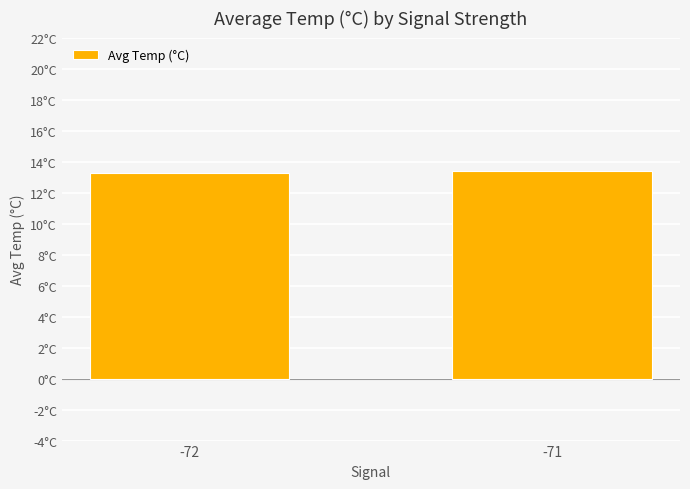

Does the chart contain any negative values?

No